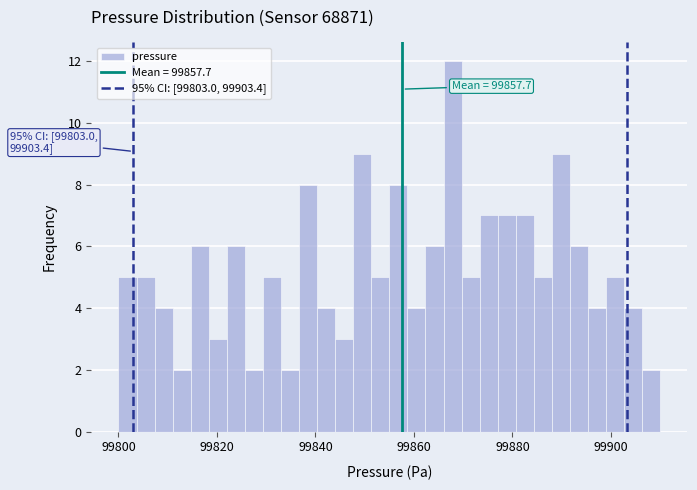

Read against the x-axis, roughly where is the centre of the tallest bar?

99868